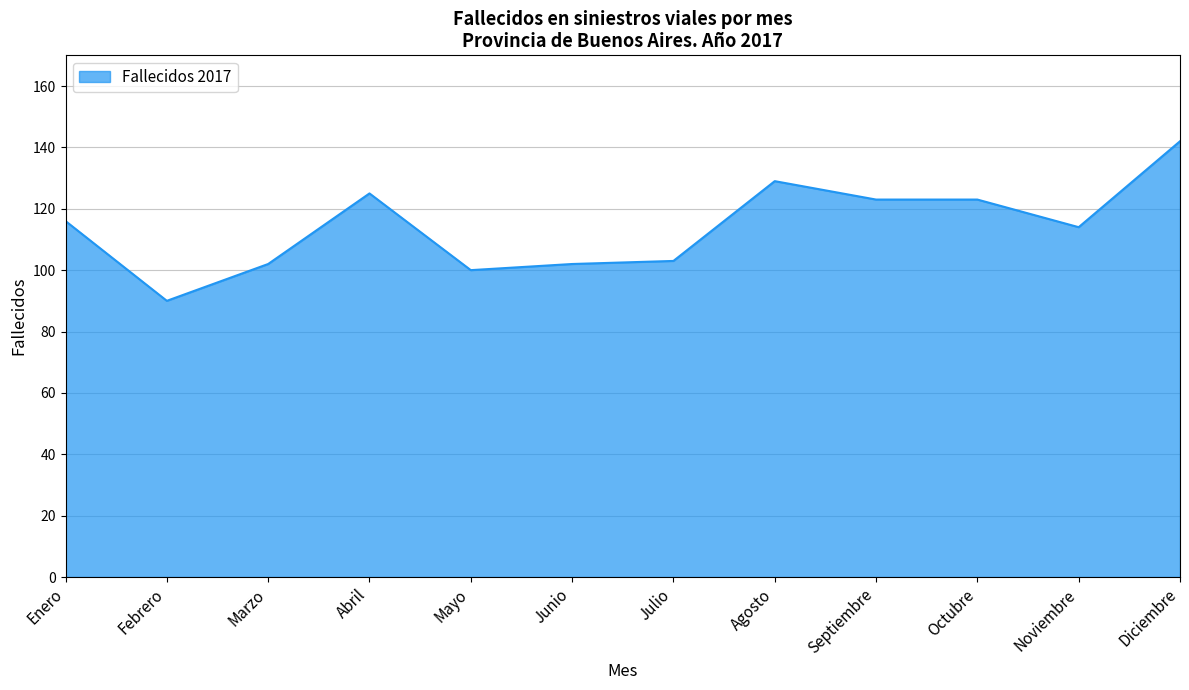

Does the chart display data point markers on the line(s)?

No